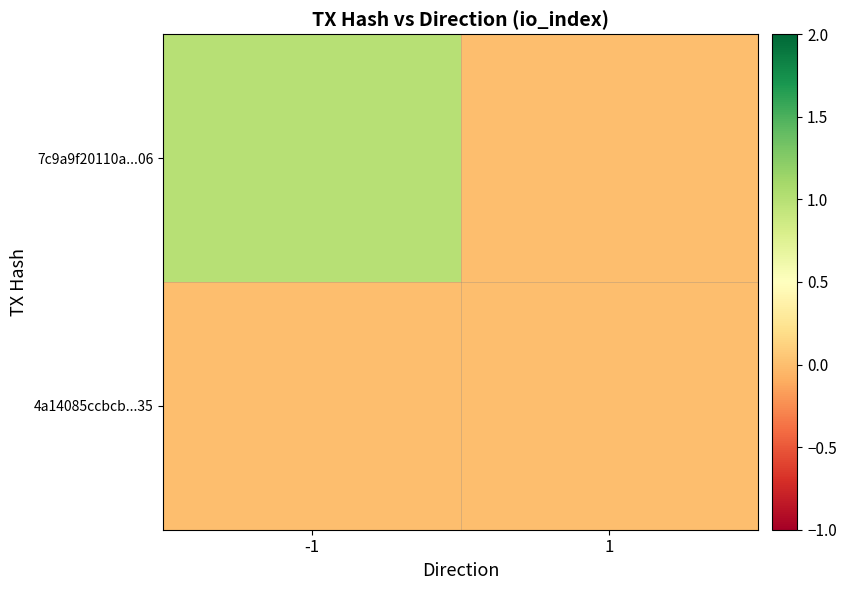

List the series in order of their peak value, highest first.

7c9a9f20110a...06, 4a14085ccbcb...35